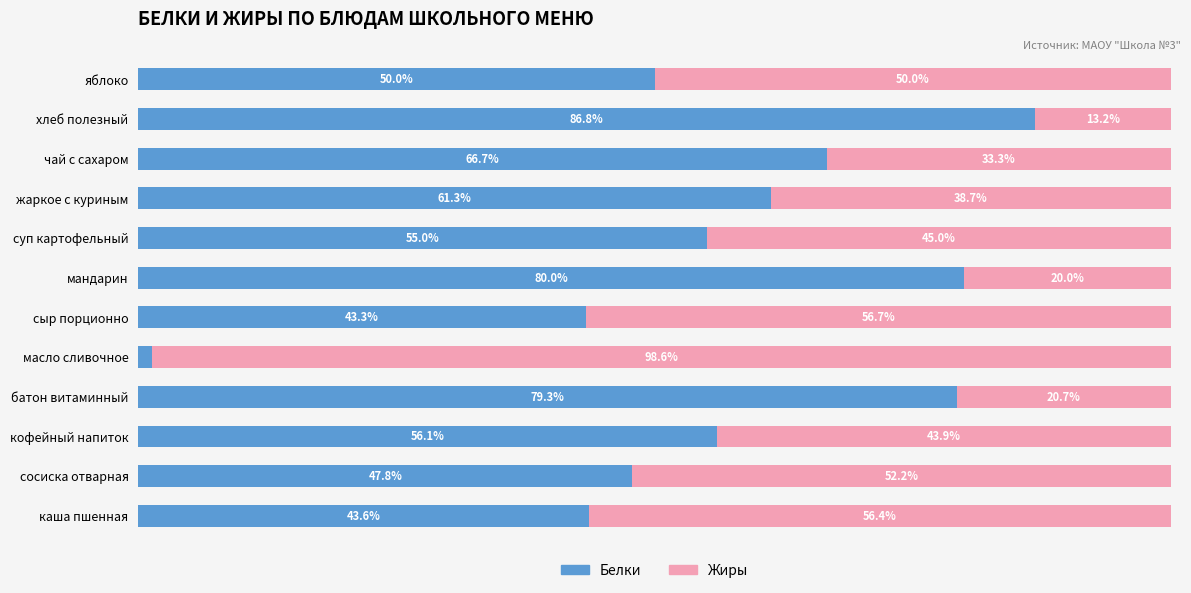

Which category has the lowest value in the Белки series?

масло сливочное